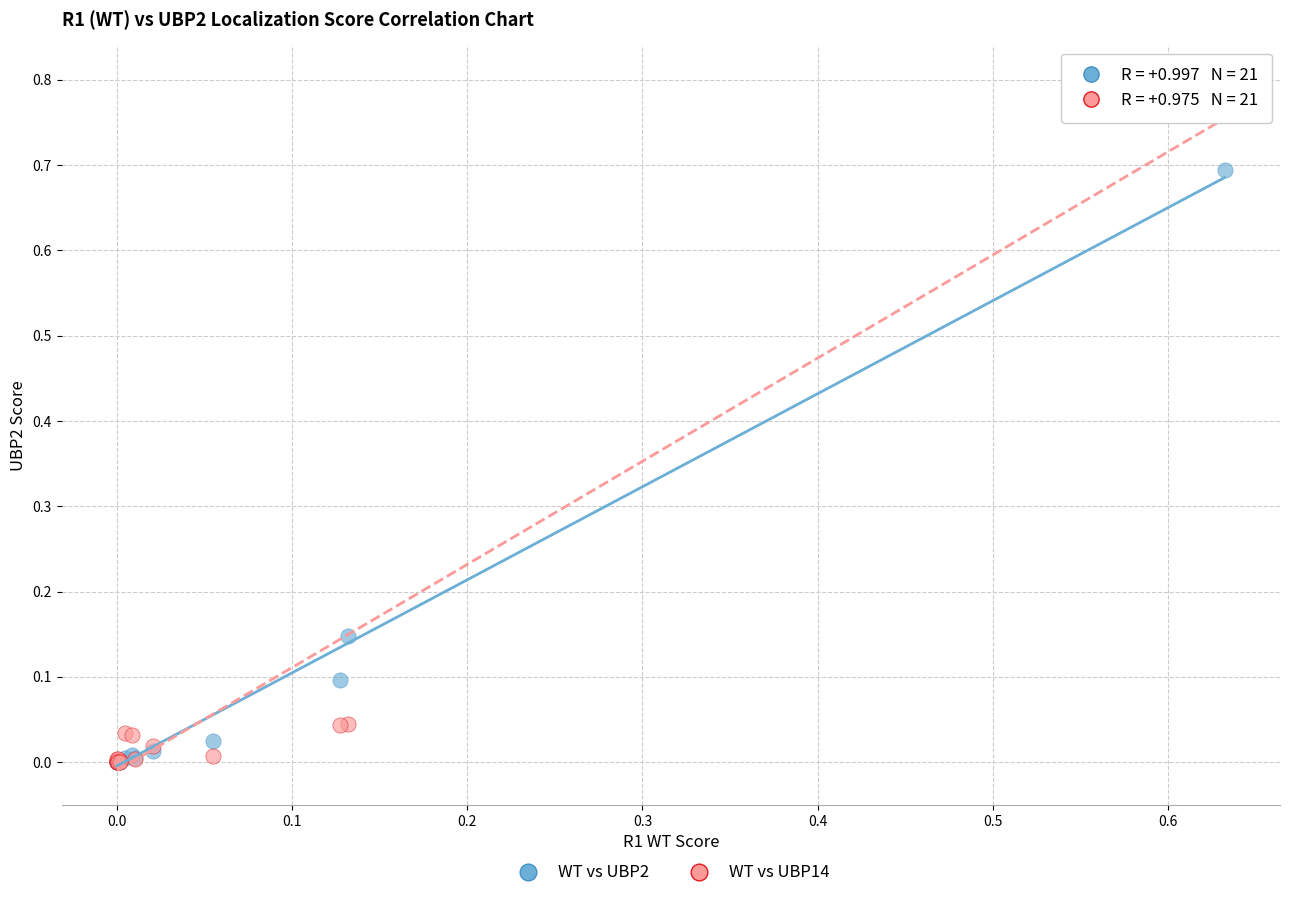

What are all the series names shown in the legend?

WT vs UBP2, WT vs UBP14